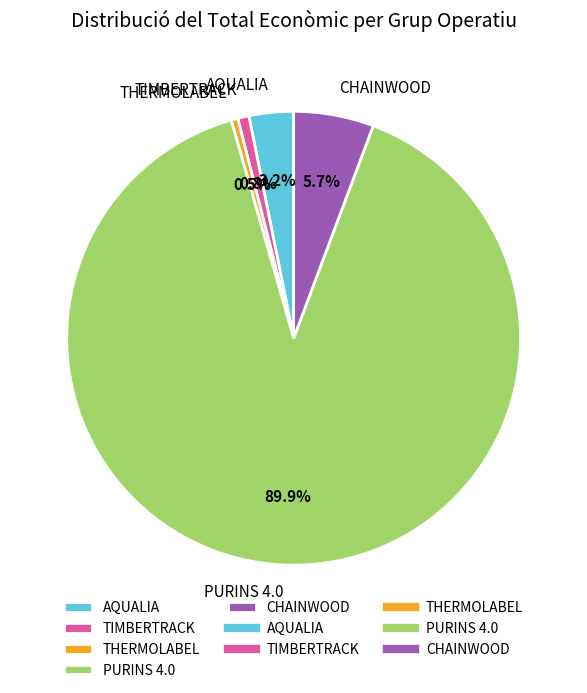

What is the largest slice in the pie chart?

PURINS 4.0